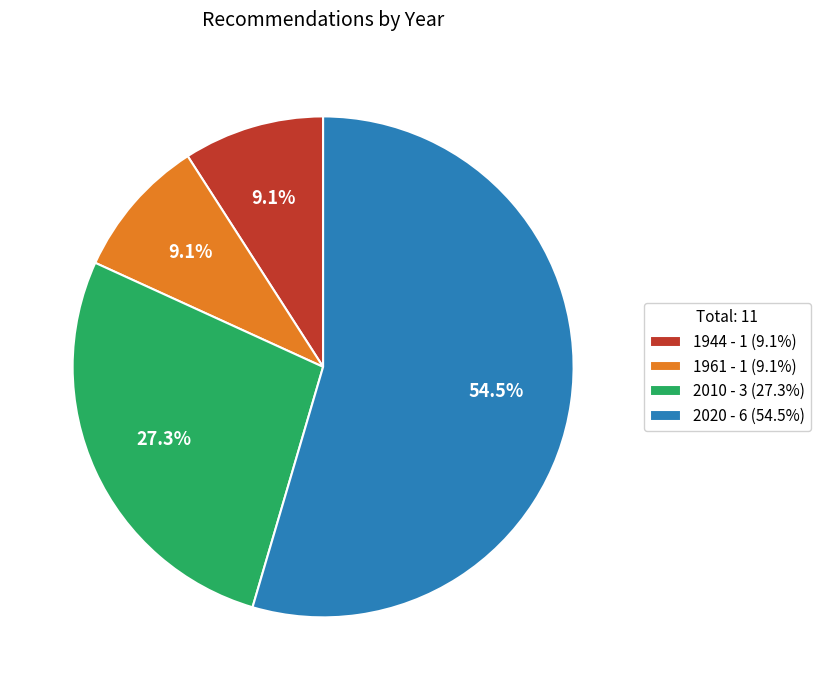

Count the number of slices in the pie.

4